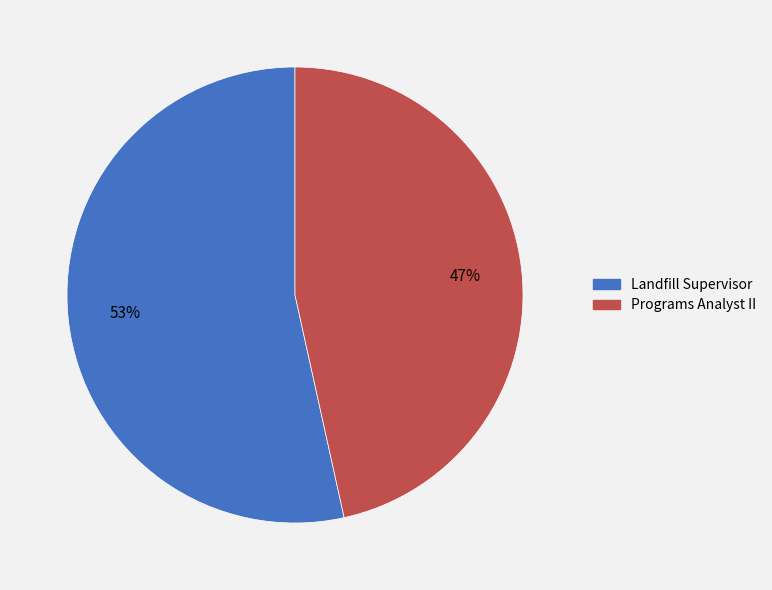

Is it true that Programs Analyst II is 53% of the pie?

False